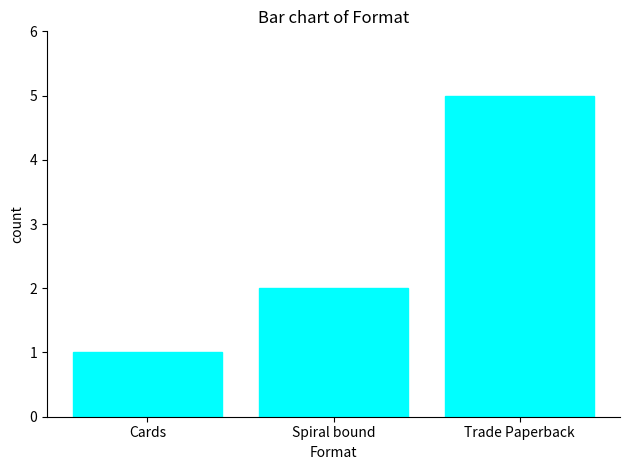

List the labels in order of value, largest first.

Trade Paperback, Spiral bound, Cards